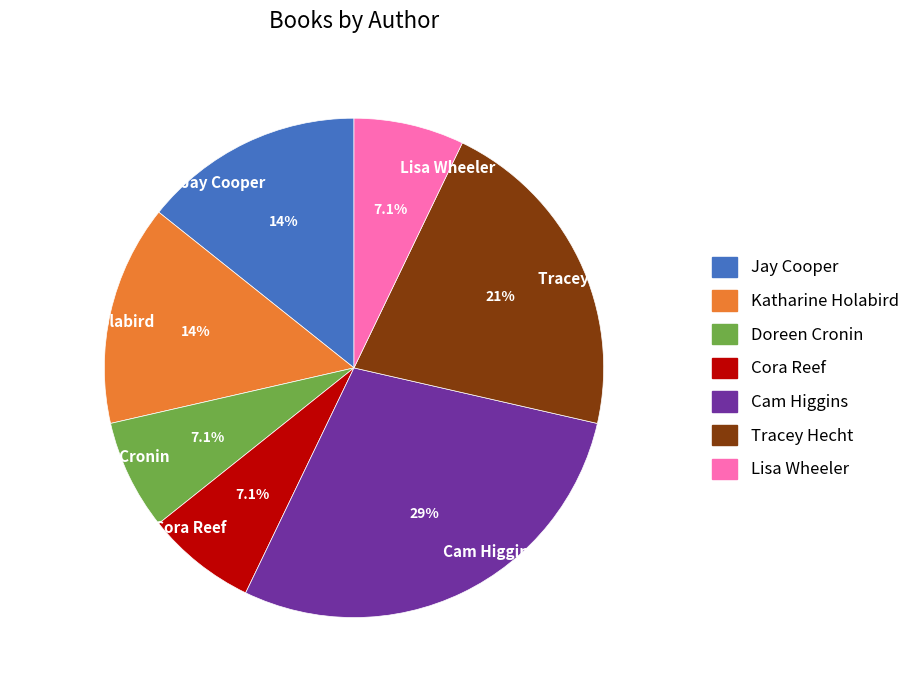

What portion of the pie excludes Tracey Hecht?

78.6%